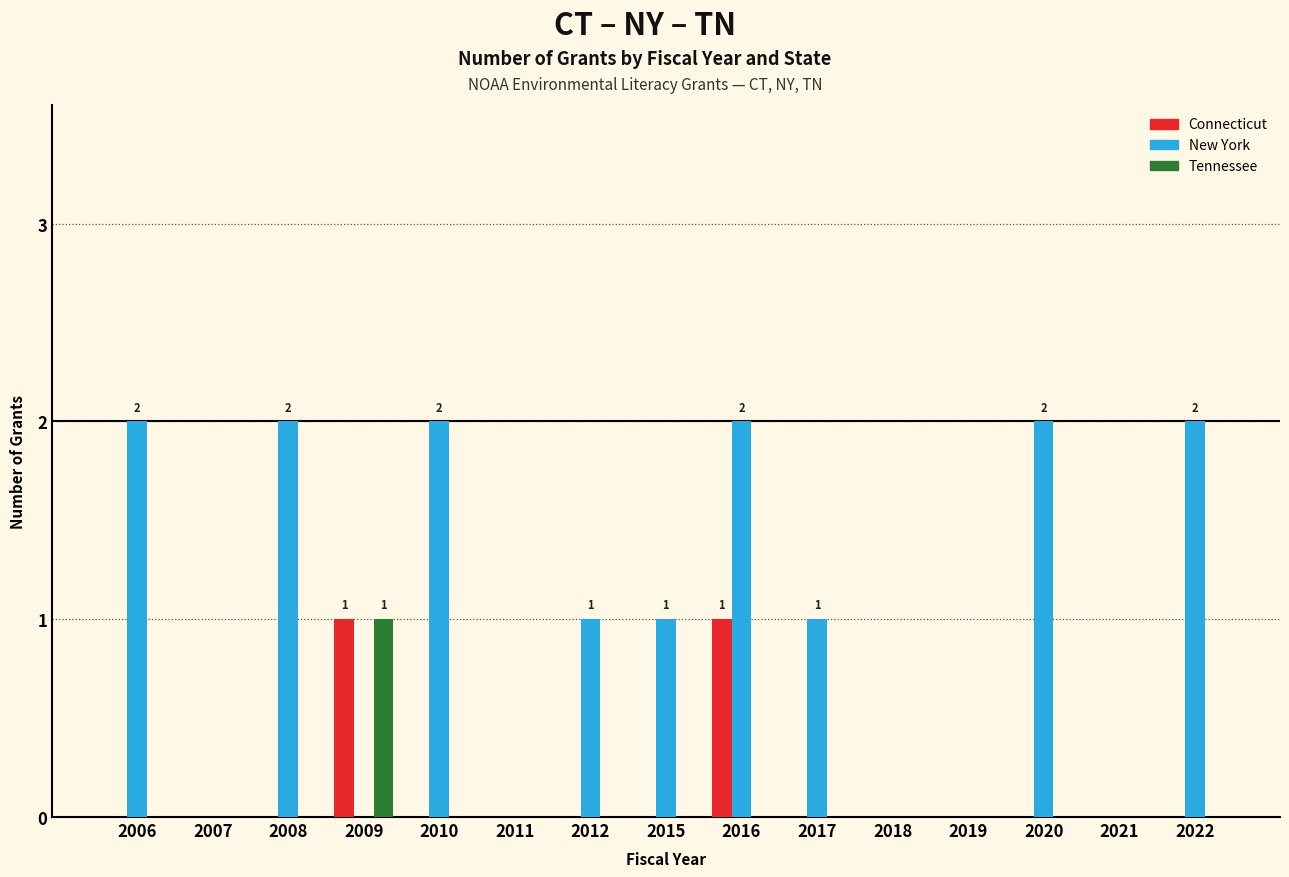

The value of New York at 2016 is 2. True or false?

True